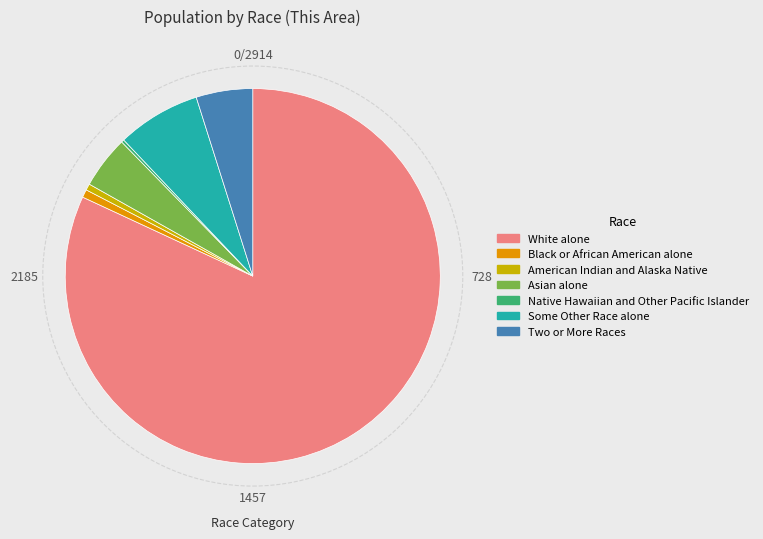

What is the largest slice in the pie chart?

White alone